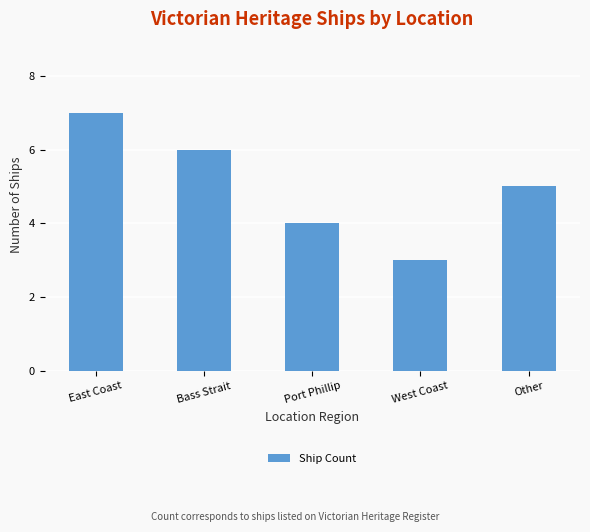

Where does the data first go above 5?

East Coast